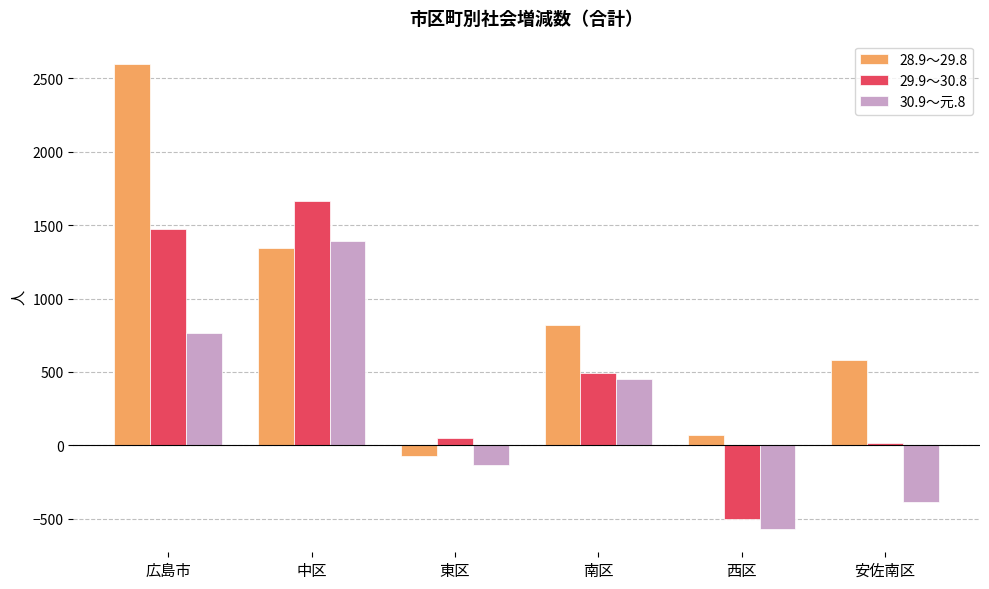

At which category is the sum across all series the highest?

広島市